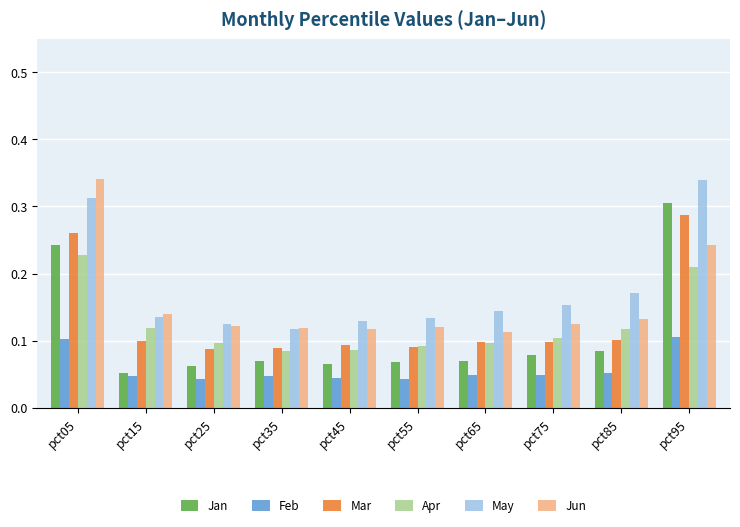

The Jun series shows 0.0 at pct55. True or false?

False